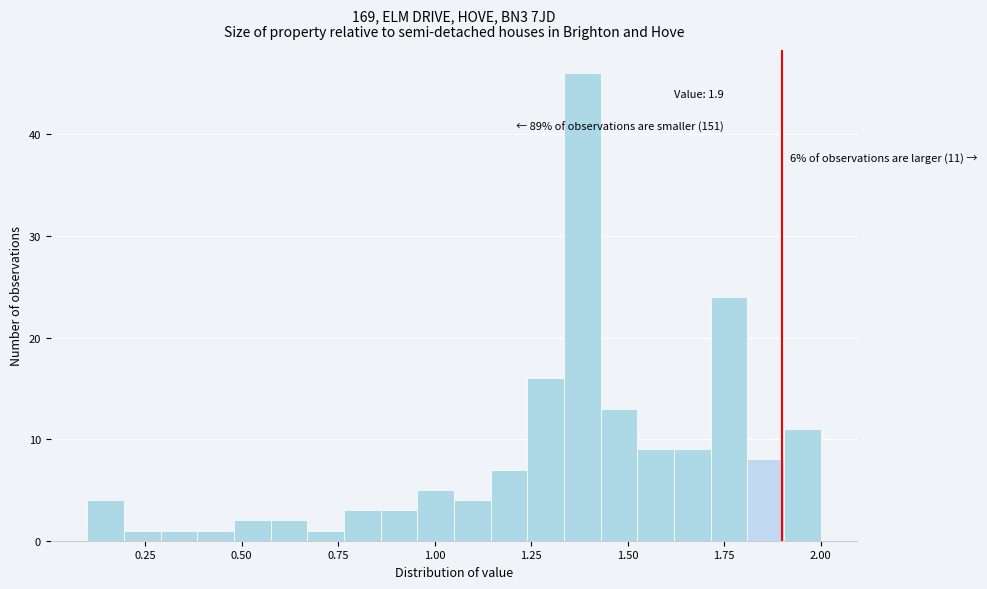

Around what value on the x-axis is the tallest bar? Give the approximate position of its centre, as read against the axis.

1.40